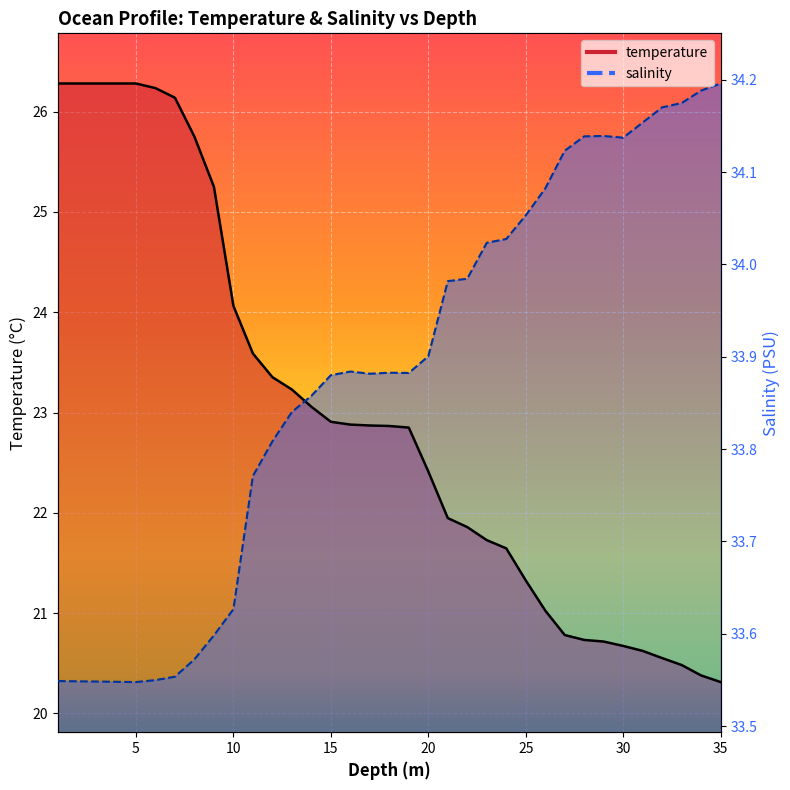

What is the label of the 19th point from the right?

17.0